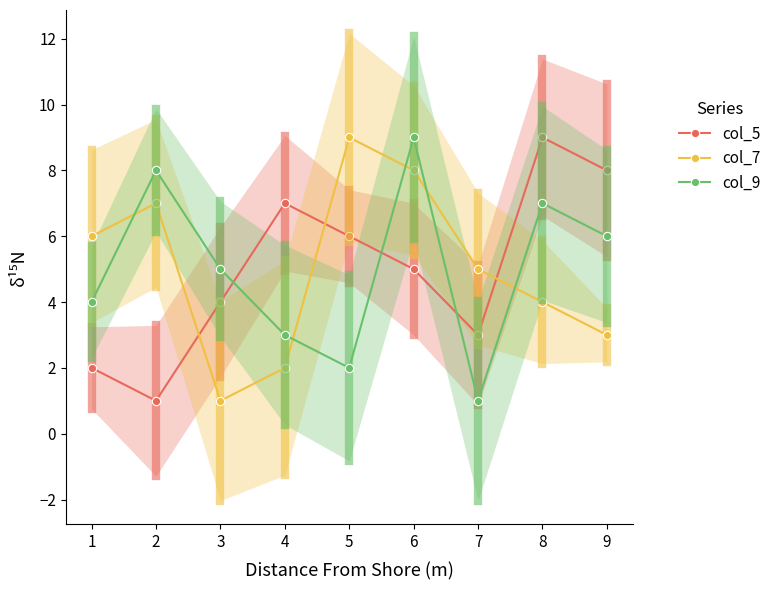

What is the average value of the col_9 series?

5